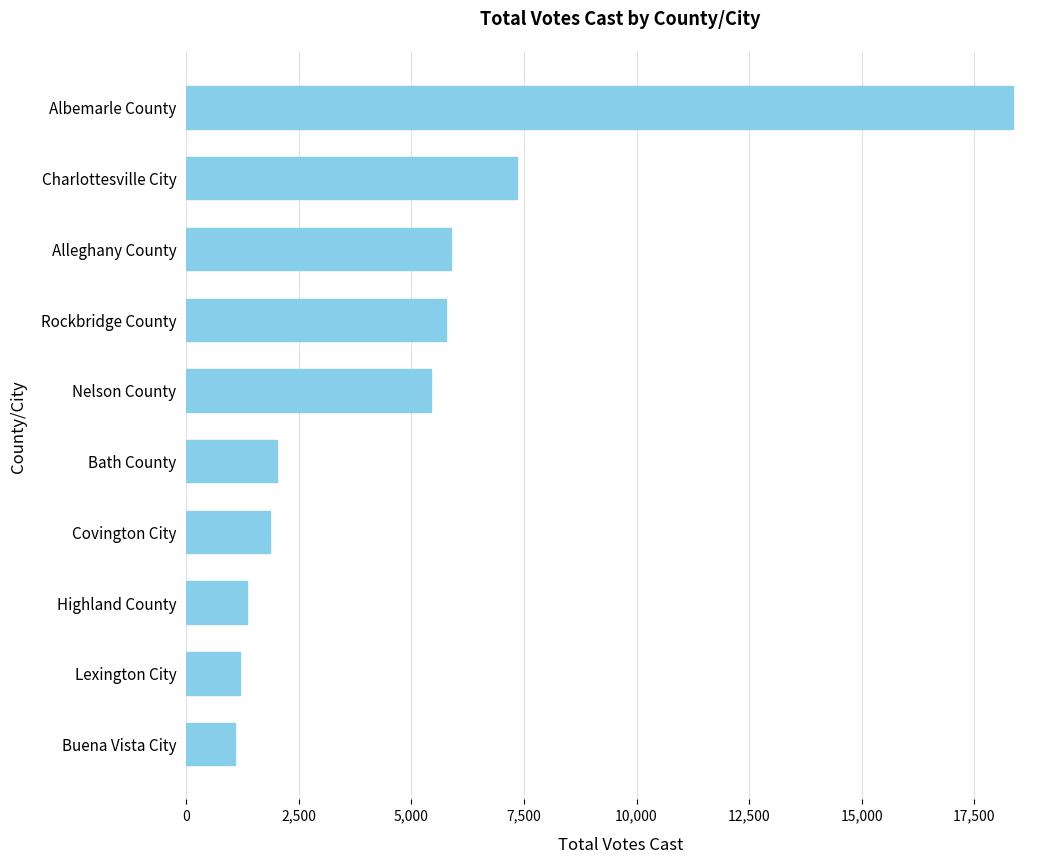

What is the difference between the second highest and minimum values?

6255